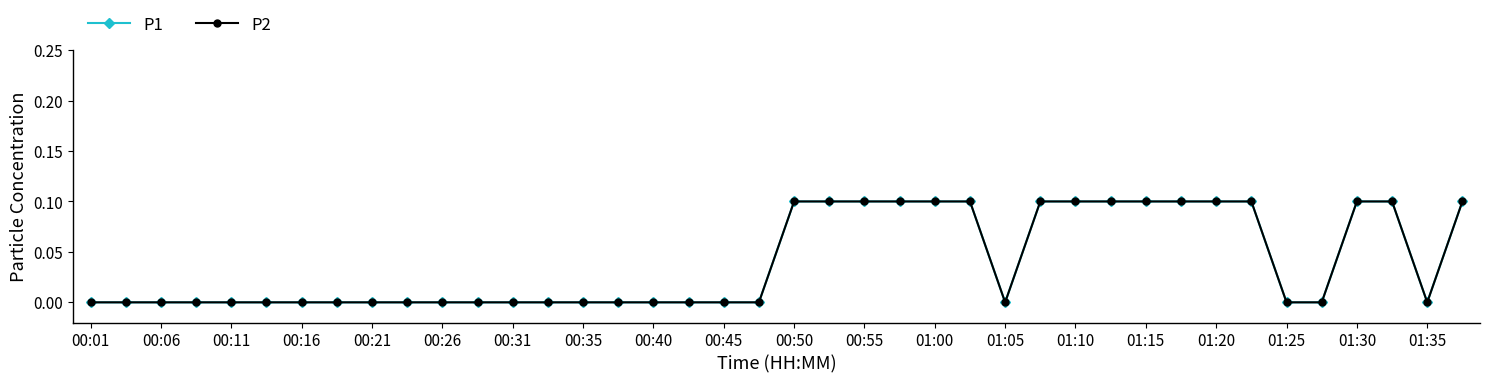

In P1, how many points are lower than both neighbors (excluding endpoints)?

2